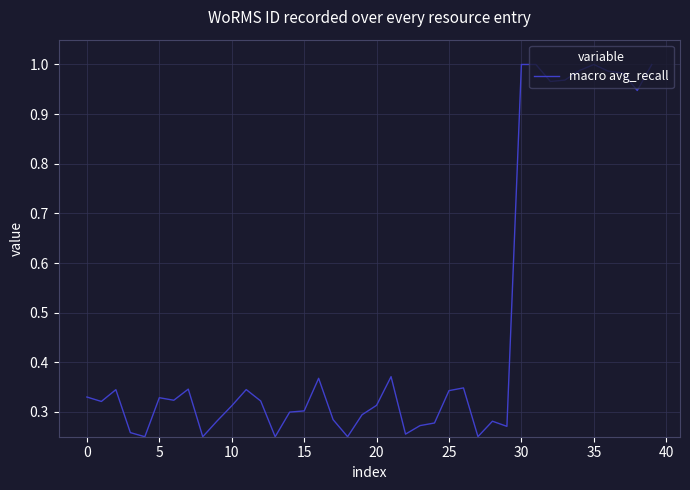

Which label corresponds to the largest value in the chart?

30